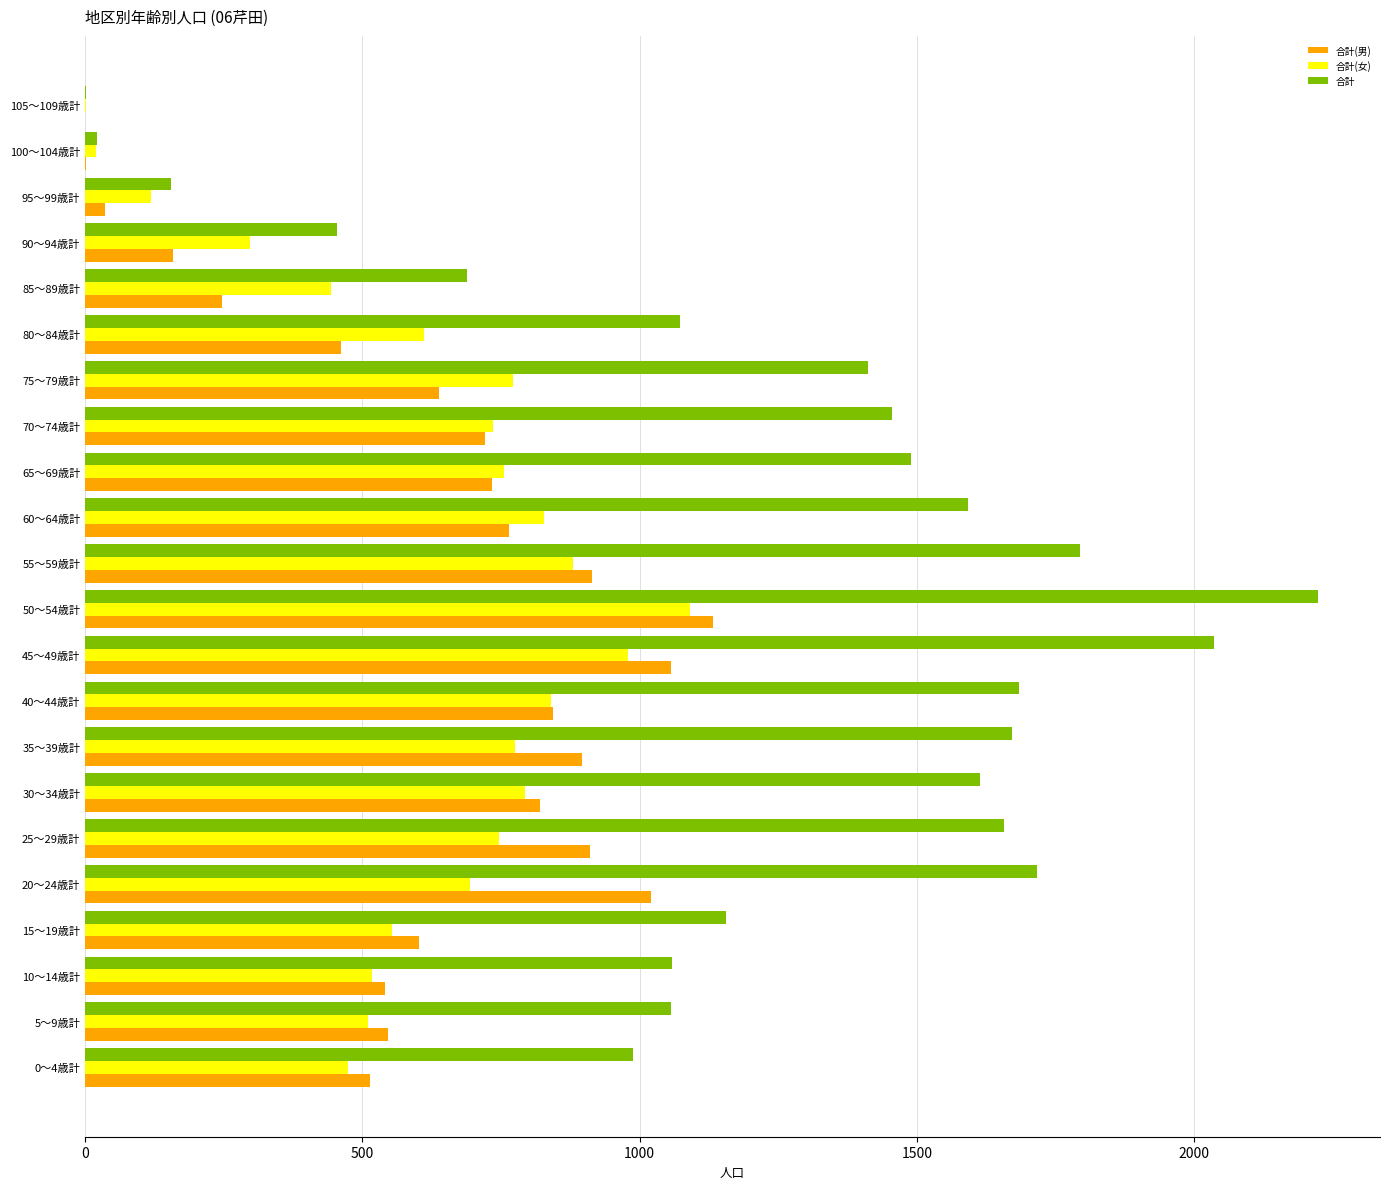

Which series has the largest total across all categories?

合計